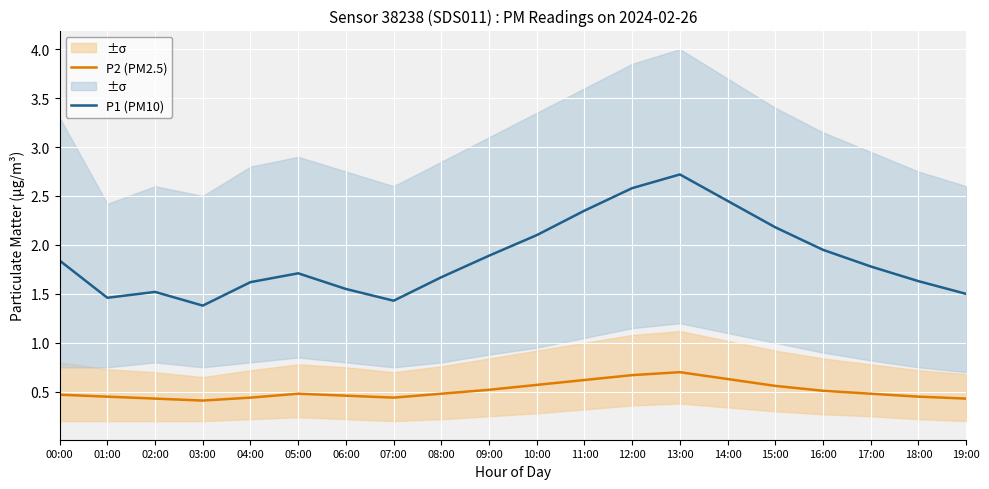

What is the value of the P2 (PM2.5) point at the 19th from the left?

0.5